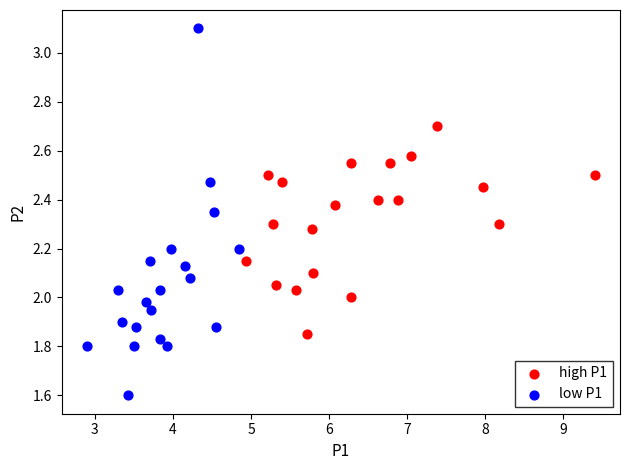

Which series reaches the minimum Y coordinate?

low P1